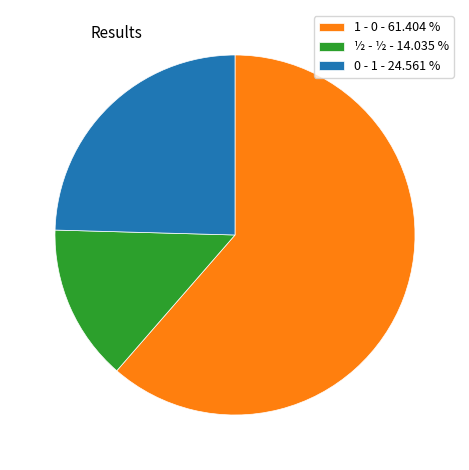

Which slice is the smallest?

½ - ½